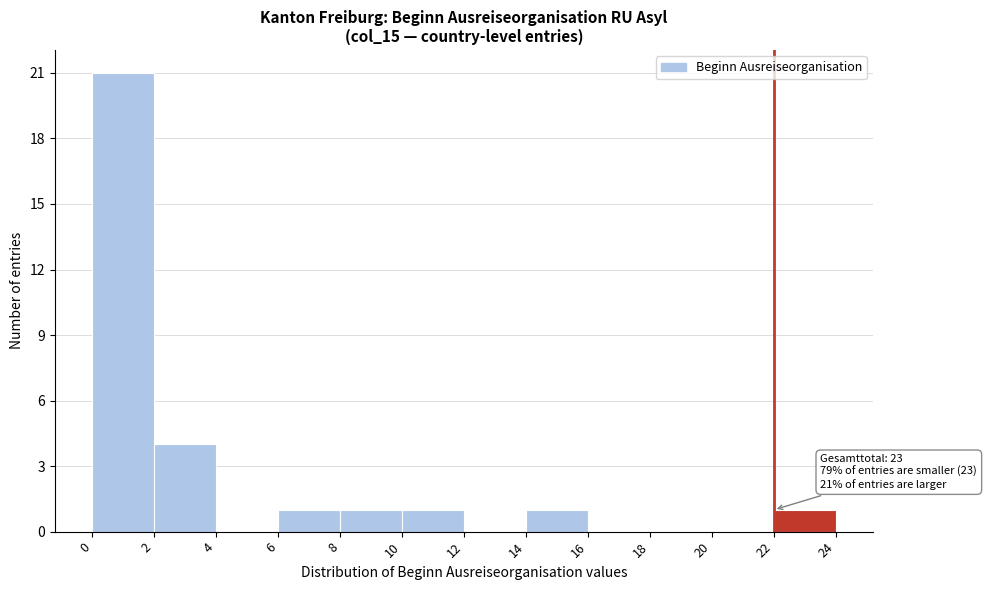

Which range on the x-axis has the tallest bar?

0 to 2